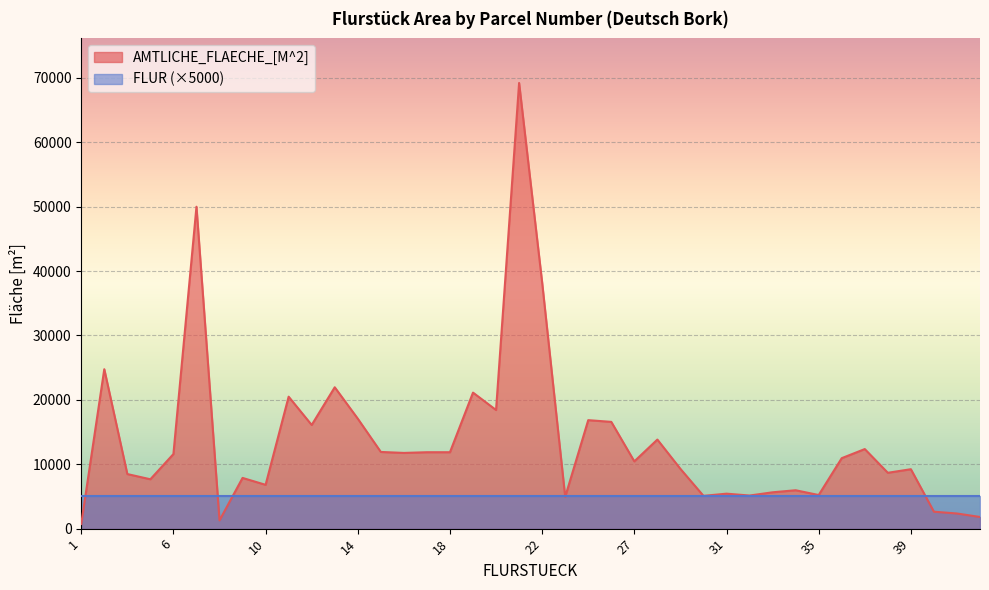

What is the ratio of the value at 36 to the value at 32?

2.1